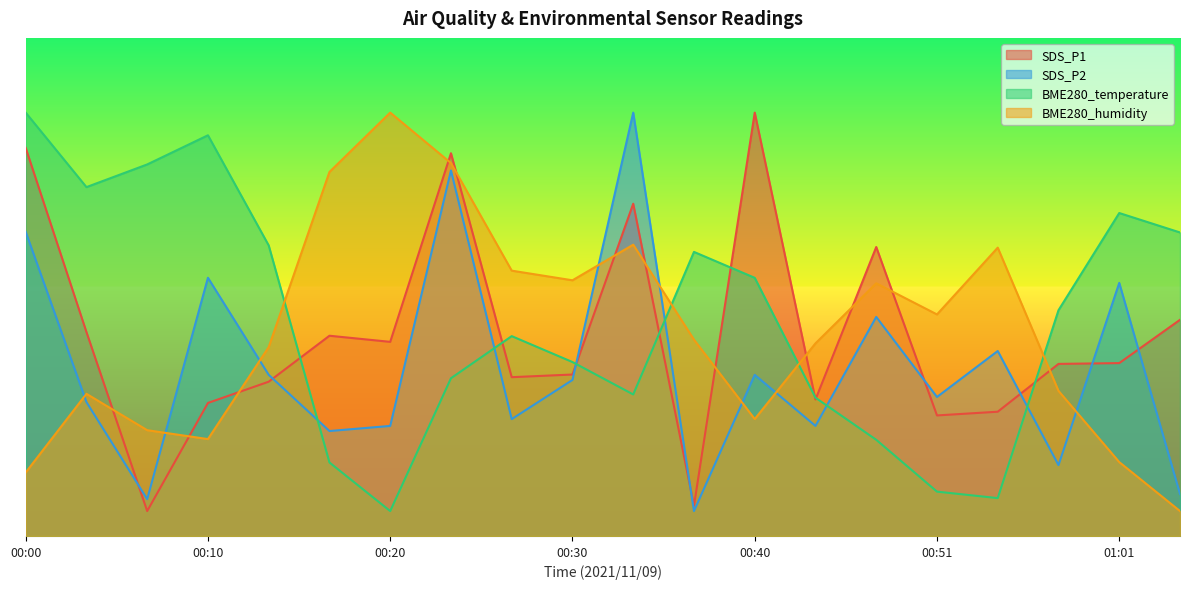

What is the difference between the second highest and second lowest values in the BME280_humidity series?

62.1